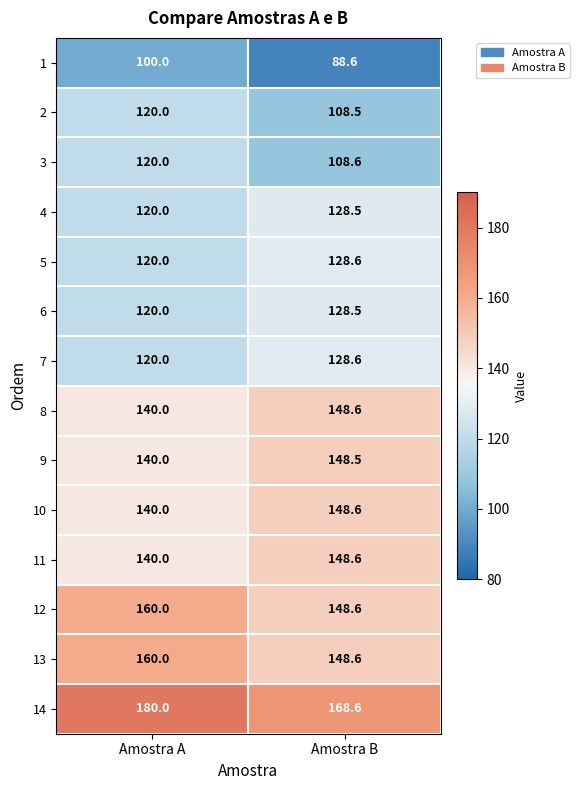

Between Amostra A and Amostra B, which series saw the biggest shift?

2